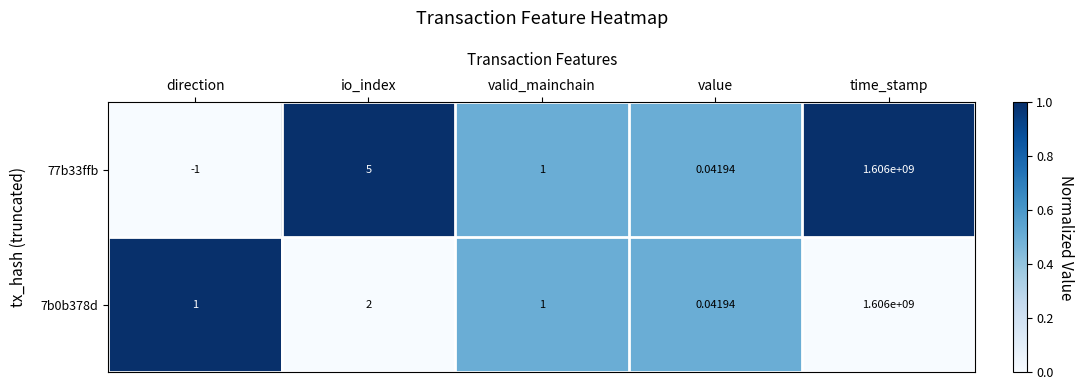

At which category is the sum across all series the highest?

time_stamp